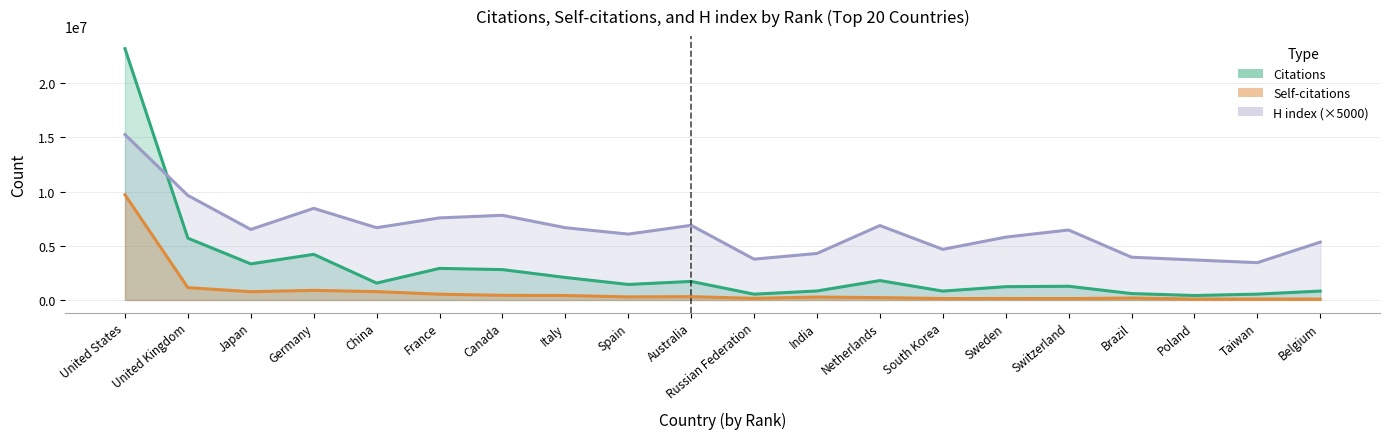

Does the chart have visible grid lines?

Yes